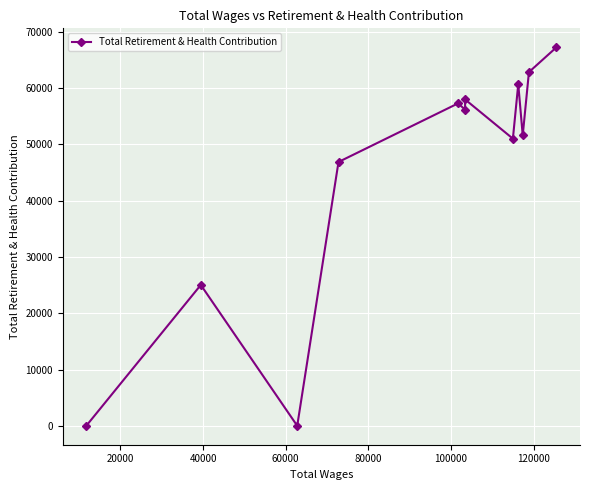

Reading left to right, list all the values displayed in this chart.

0	25027	0	46872	57282	56177	57979	51016	60701	51593	62840	67255